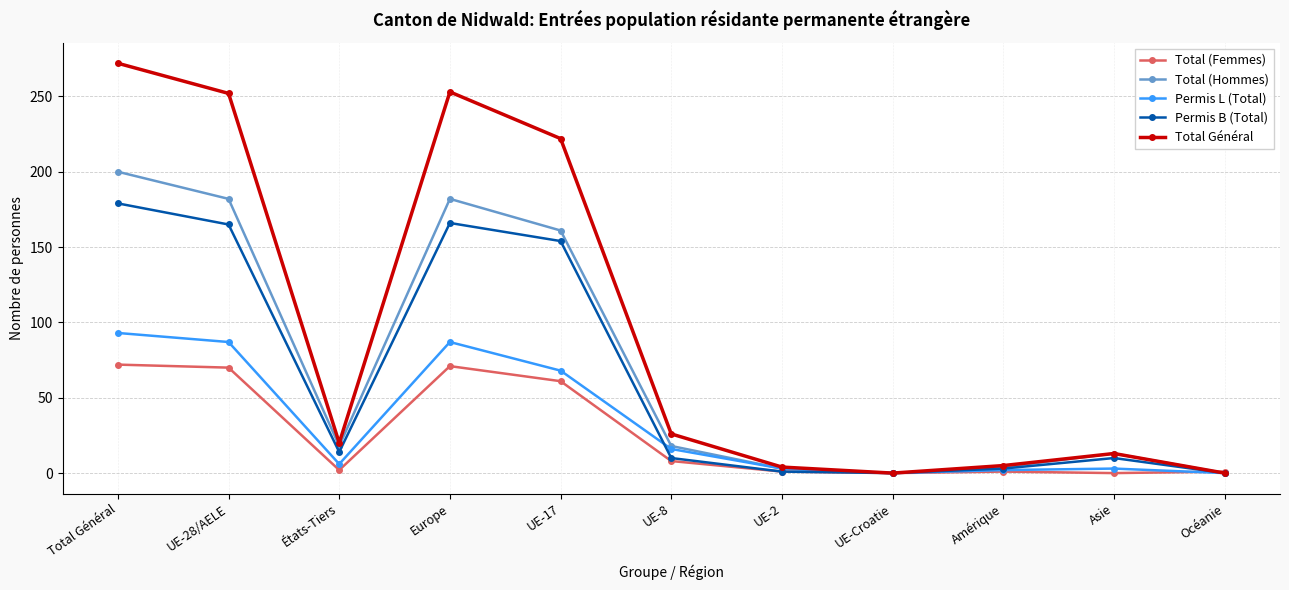

Between Europe and UE-2, which series saw the biggest shift?

Total Général